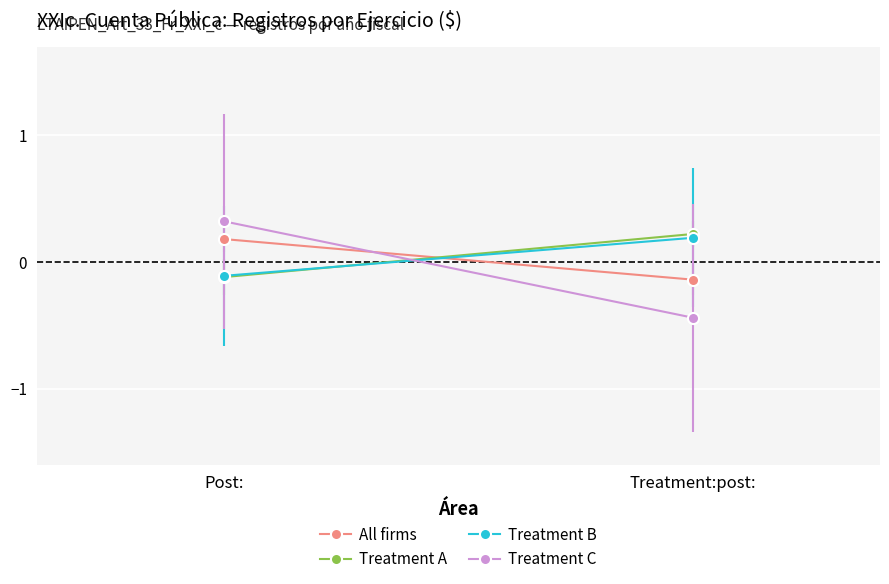

Reading right to left, extract all data points from this chart.

All firms: -0.1	0.2
Treatment A: 0.2	-0.1
Treatment B: 0.2	-0.1
Treatment C: -0.4	0.3